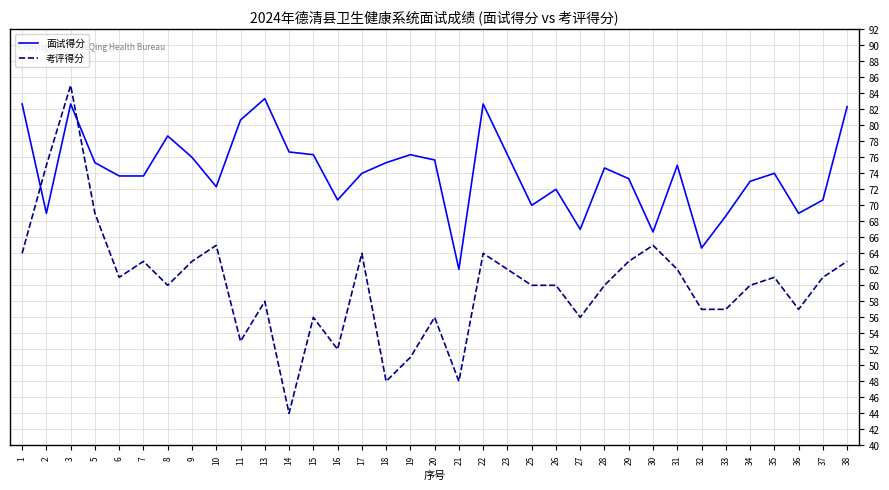

True or false: 面试得分 and 考评得分 cross at least once.

True